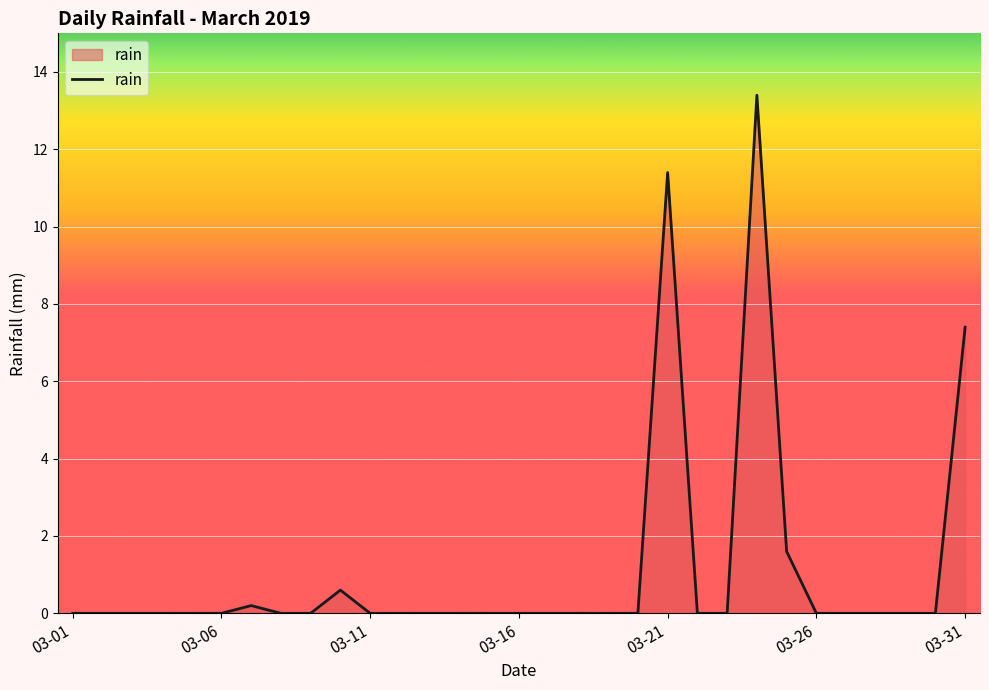

What is the difference between the maximum and minimum values?

13.4